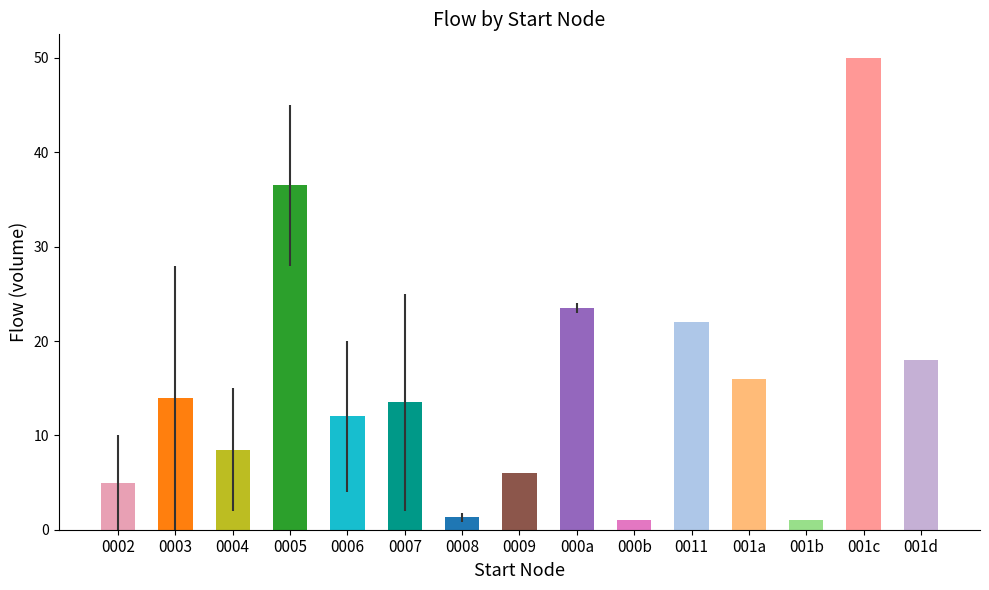

What is the maximum value shown in the chart?

50.0